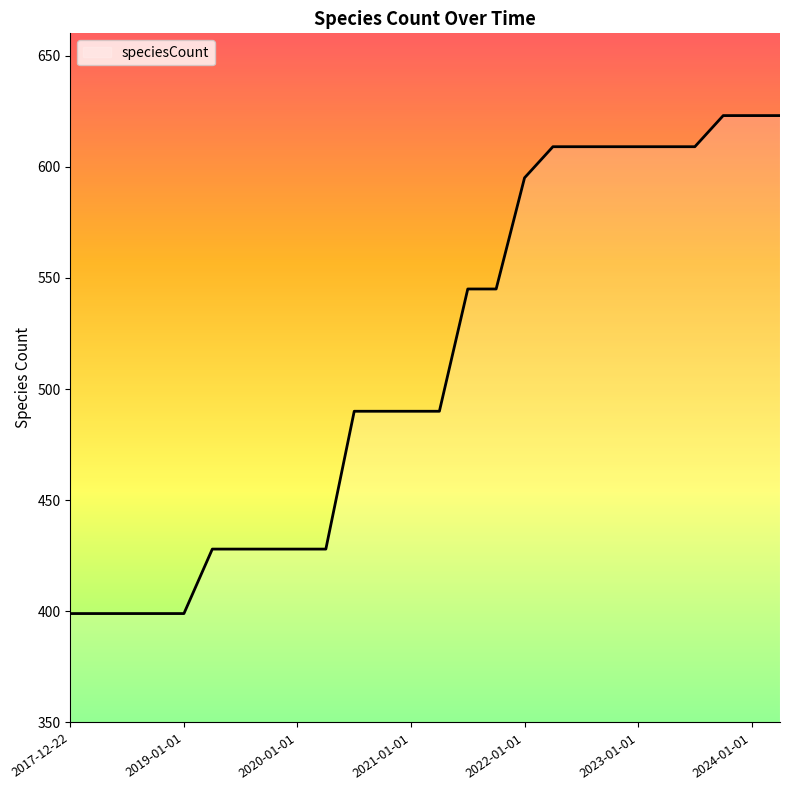

What is the minimum value shown in the chart?

399